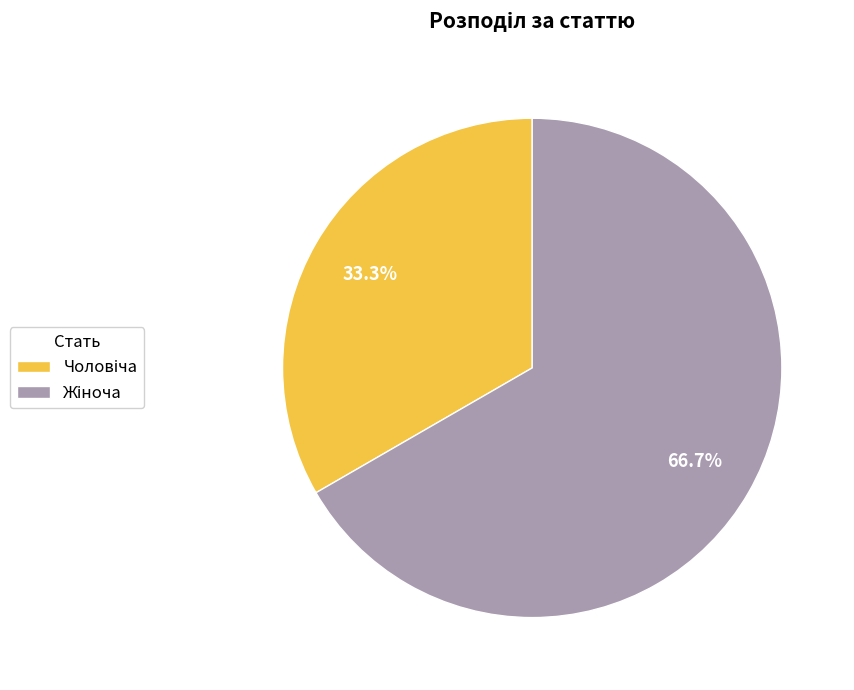

How many slices are in this pie chart?

2